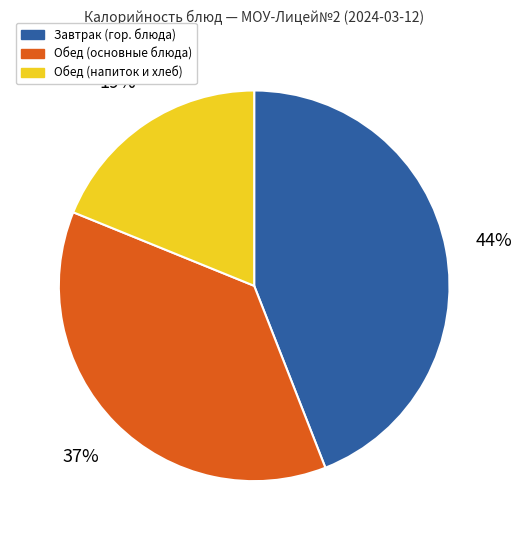

Does any single category account for the majority?

No